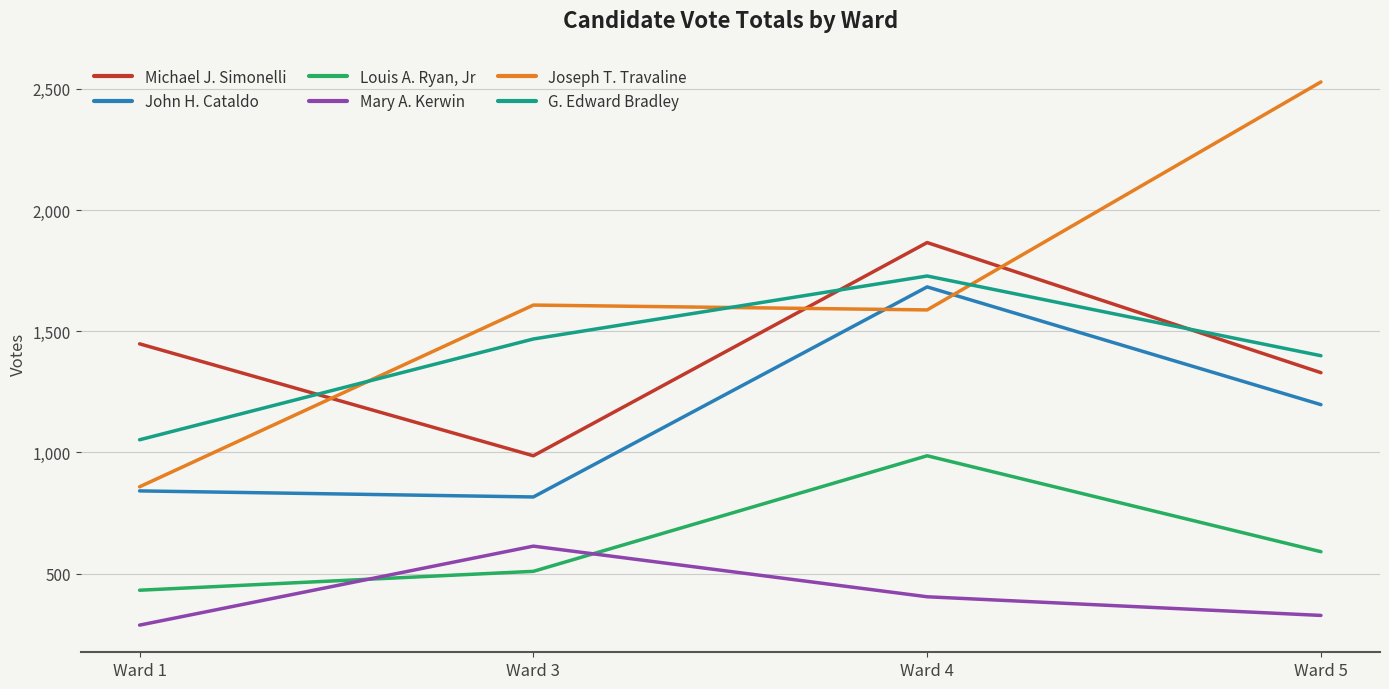

Rank the categories by Joseph T. Travaline value from highest to lowest.

Ward 5, Ward 3, Ward 4, Ward 1